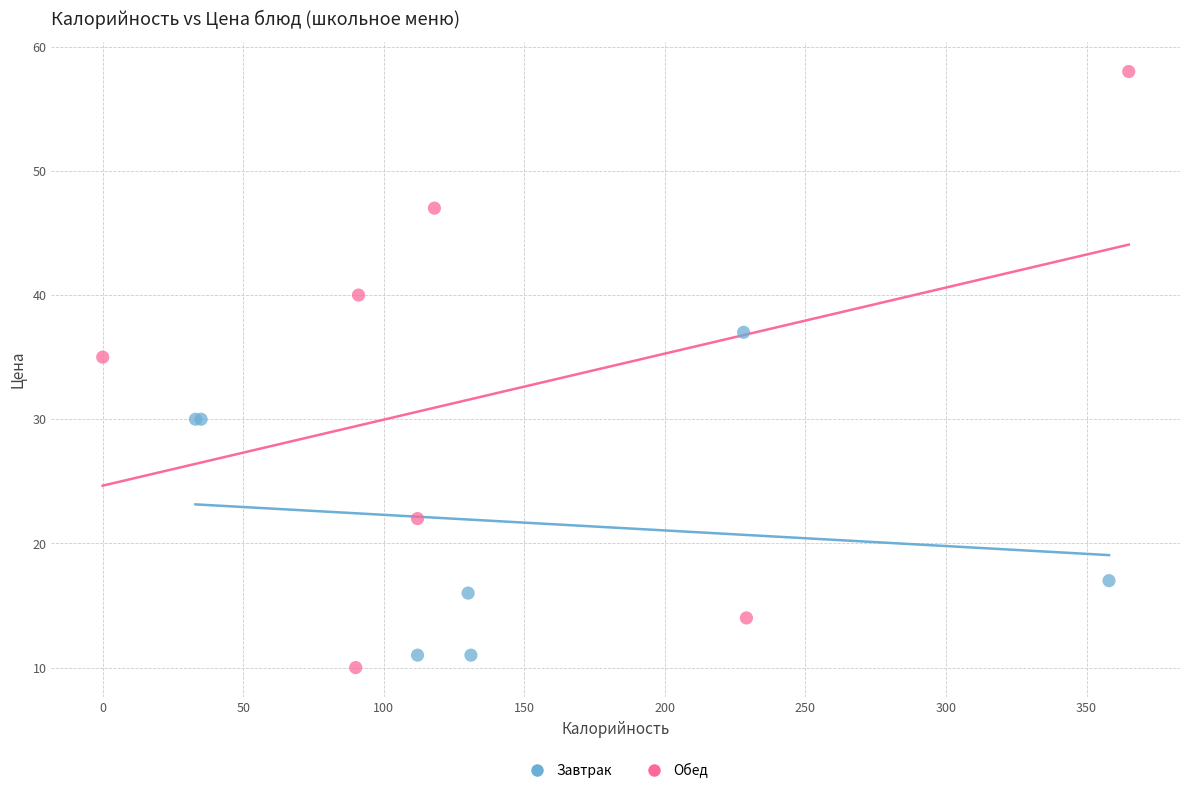

Which series has the largest Y range (max minus min)?

Обед